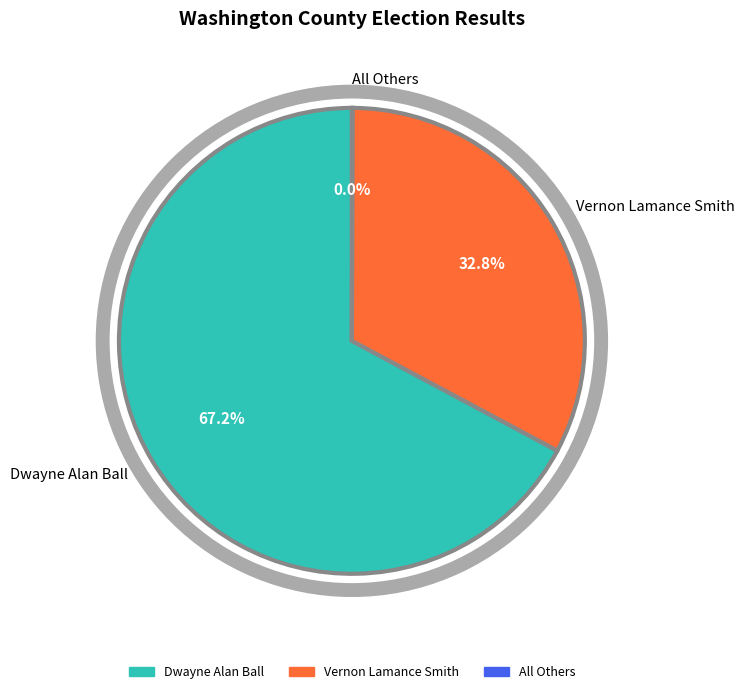

What percentage is the Dwayne Alan Ball slice, to the nearest percent?

67%